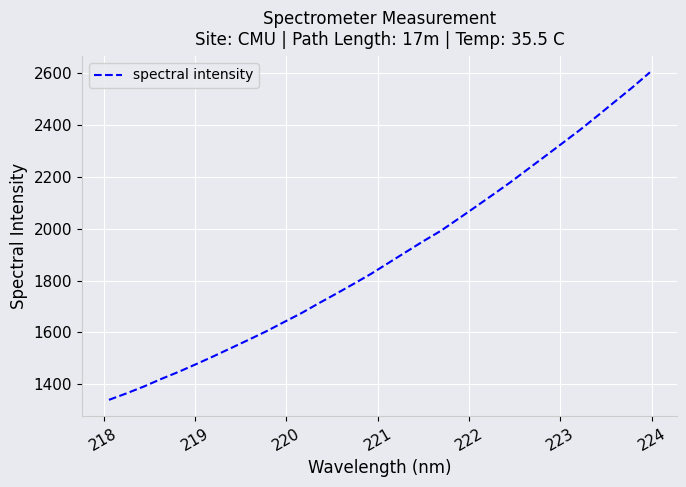

What is the difference between the maximum and second lowest values?

1236.6